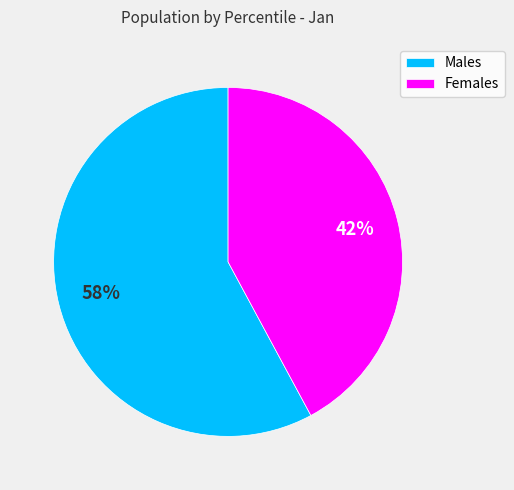

To the nearest percent, what is the difference between the largest and smallest slice percentages?

16%